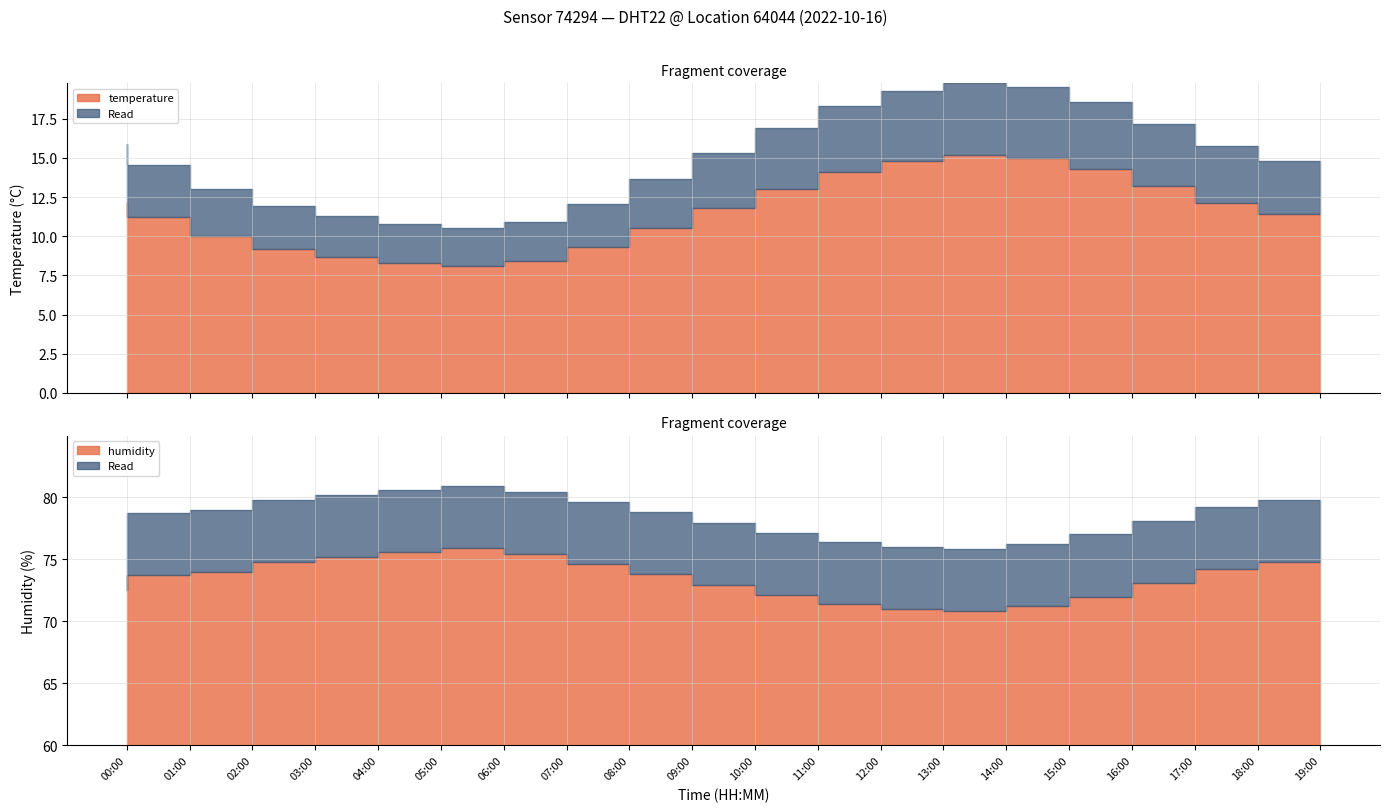

Rank the series by their average value, from lowest to highest.

temperature, humidity